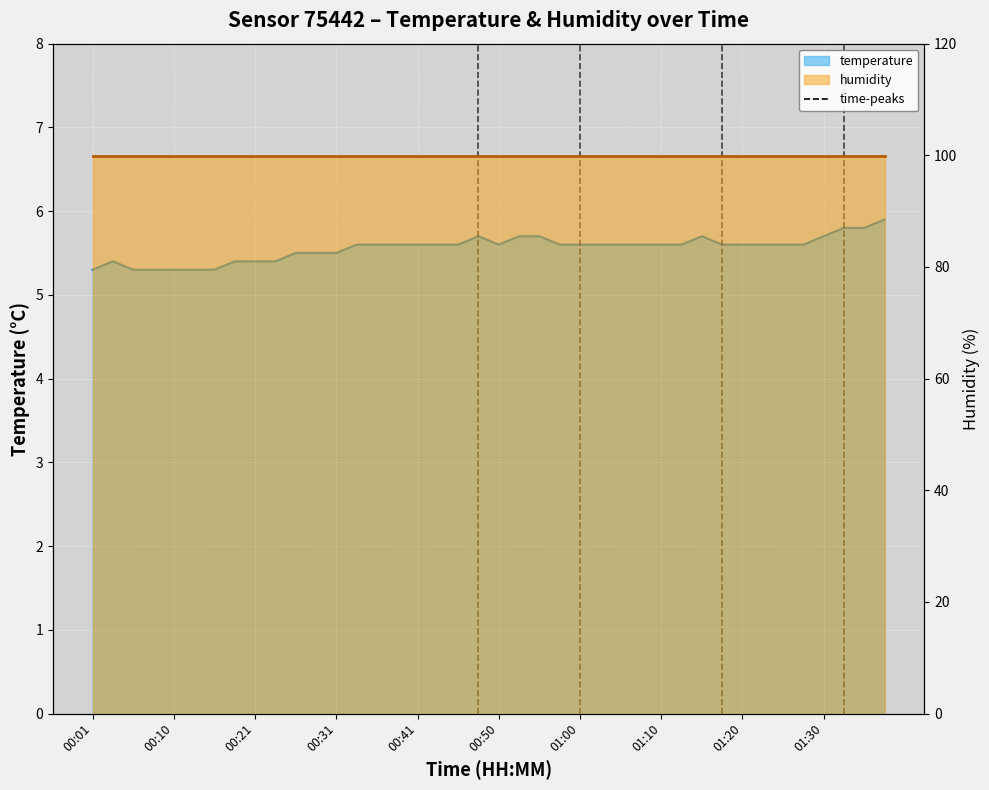

Where is the first local maximum?

00:03